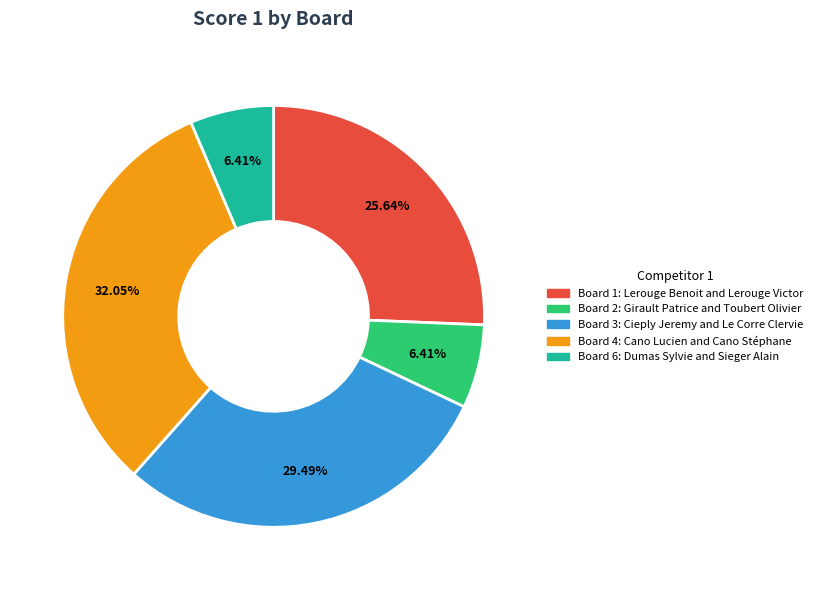

Does any single category account for the majority?

No